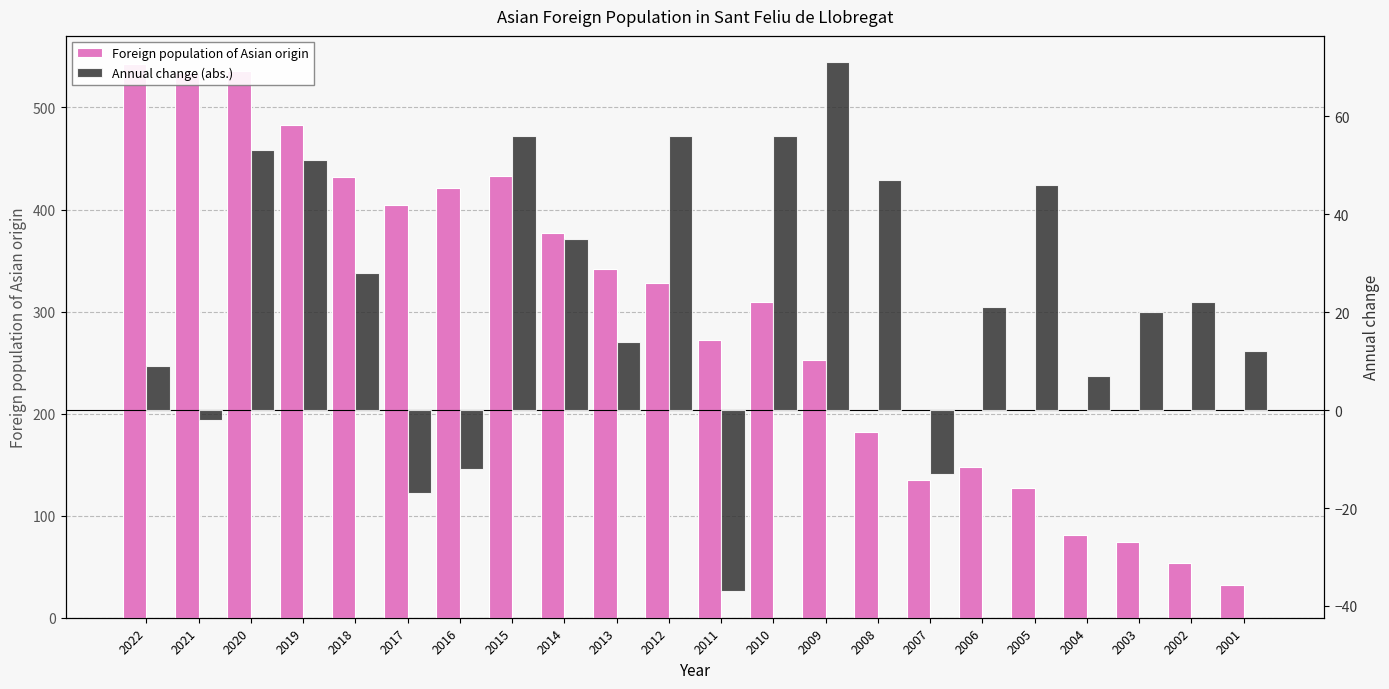

What is the difference between the highest and lowest values at 2010?

253